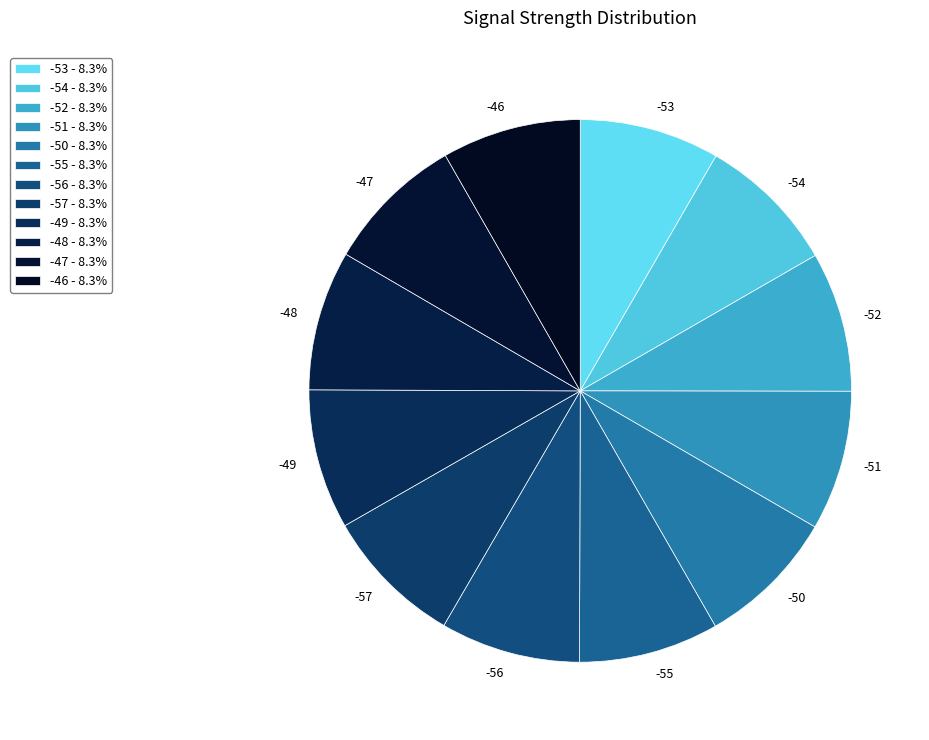

Is it true that -48 is 8% of the pie?

True